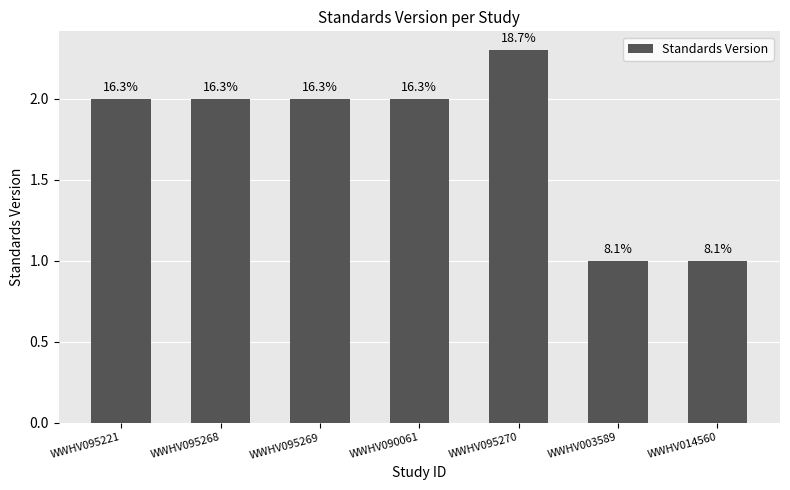

How many bars are there in total?

7